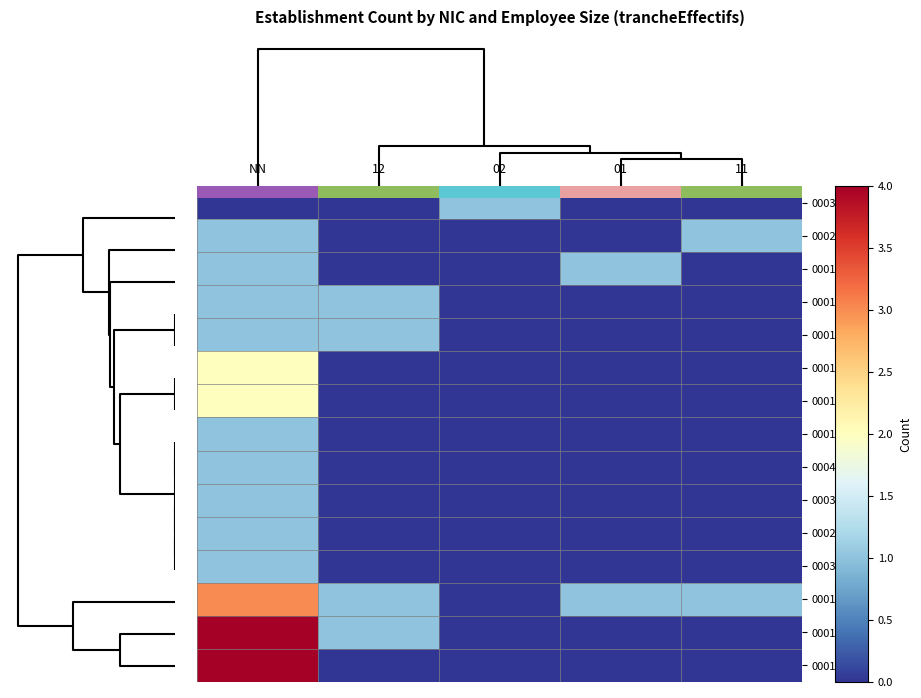

Is it true that 00044 equals 0 at 11?

True